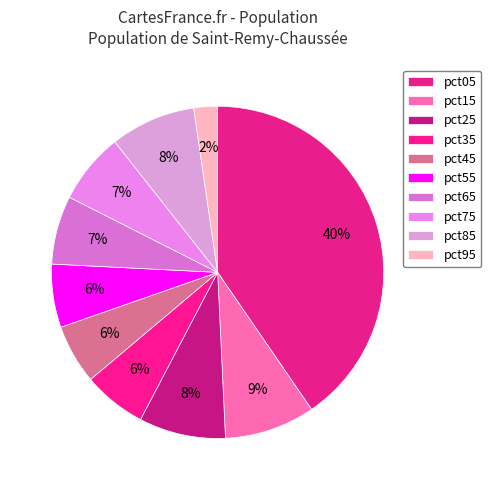

Count the number of slices in the pie.

10